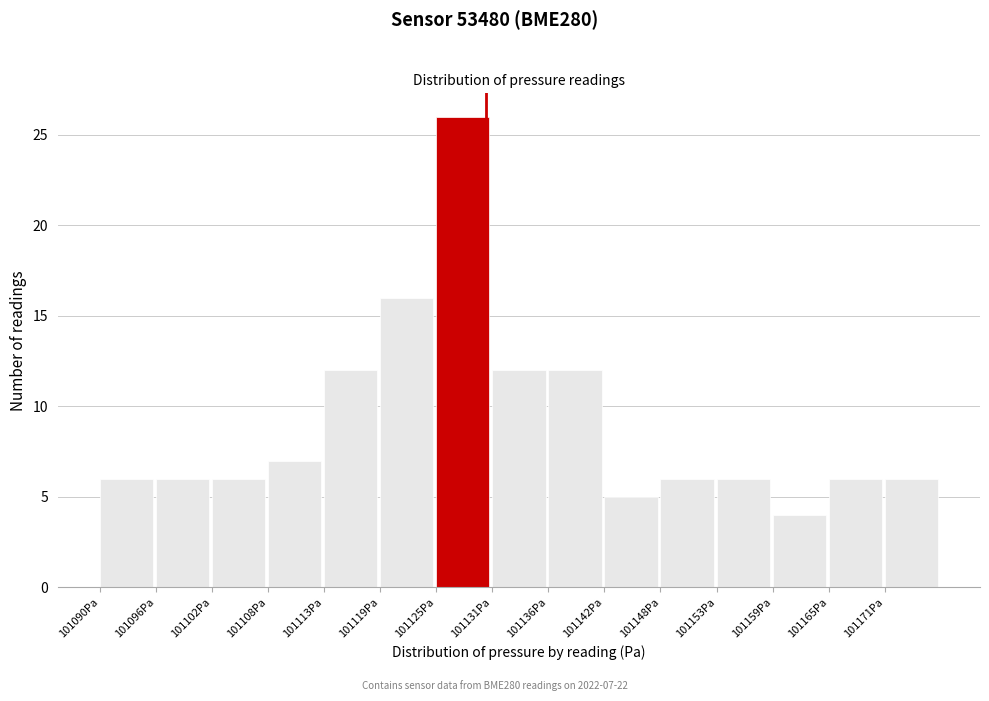

Over which range of the x-axis is the bar tallest?

101125 to 101131